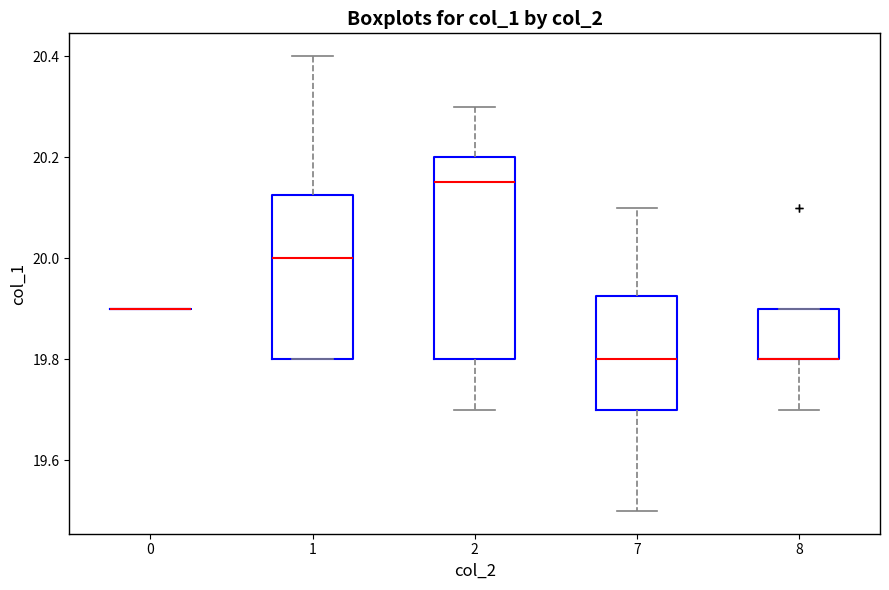

Where is the lower edge of the box at x = 1 on the y-axis? The values are not printed on the chart, so give them approximately, as read against the axis.

19.80